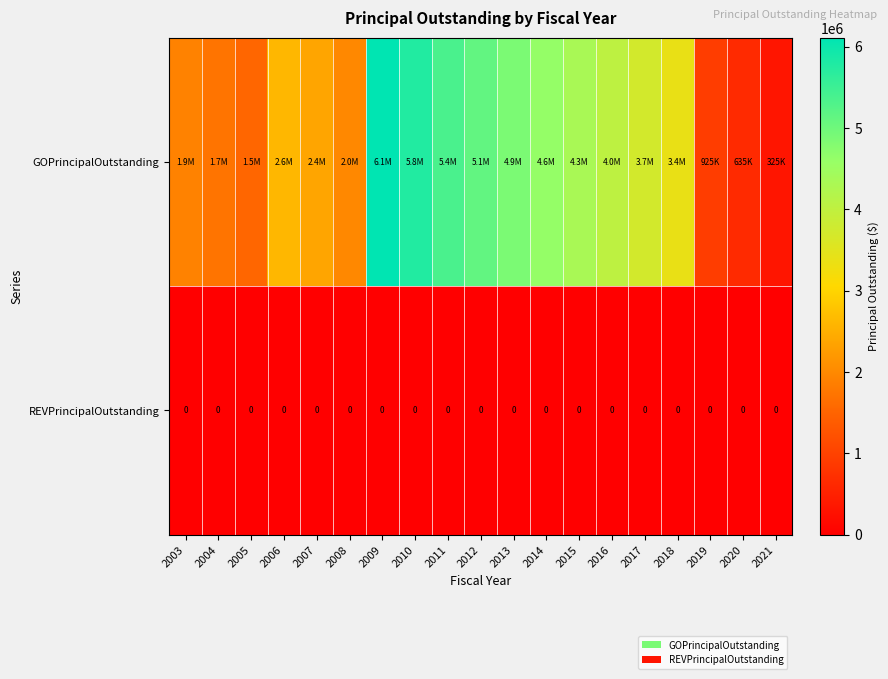

Which label corresponds to the smallest value in the chart?

2003